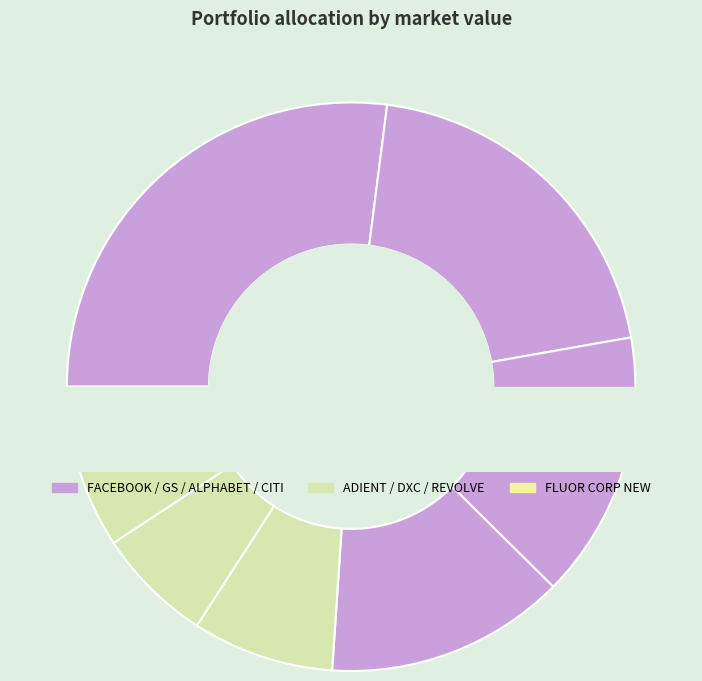

Which category has the smallest portion of the pie?

FLUOR CORP NEW